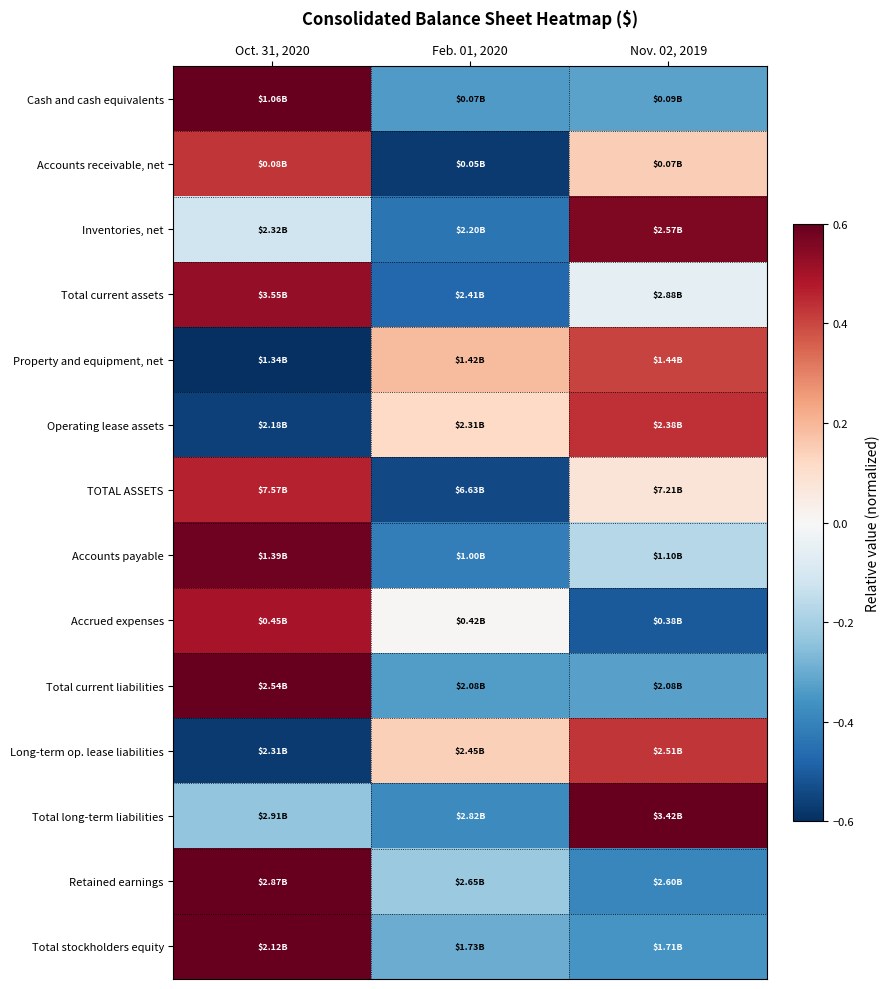

Which label corresponds to the smallest value in the chart?

Oct. 31, 2020